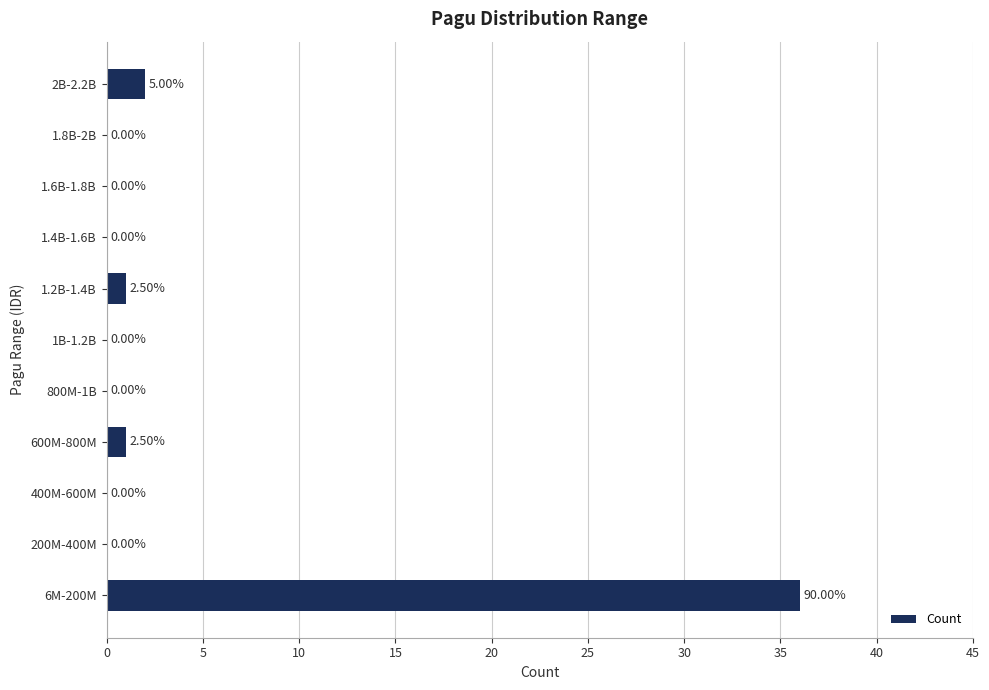

What is the sum of all values?

40